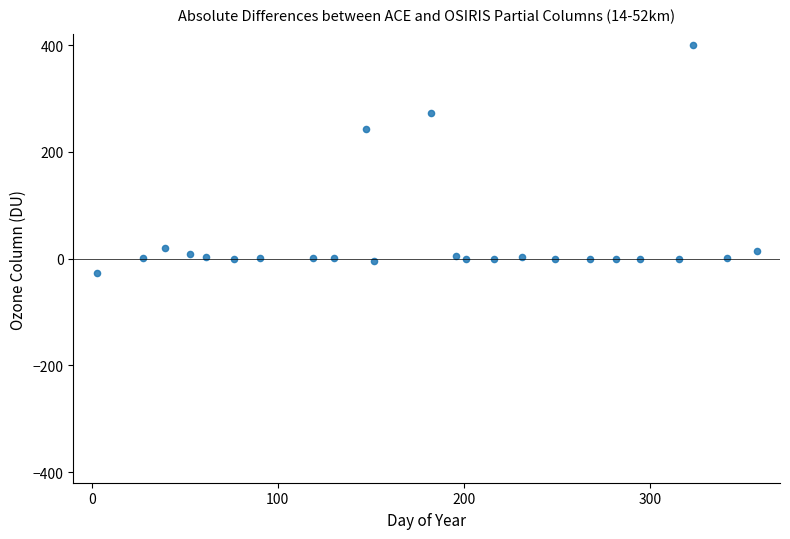

What Y value in the scatter plot is closest to 186?

243.2